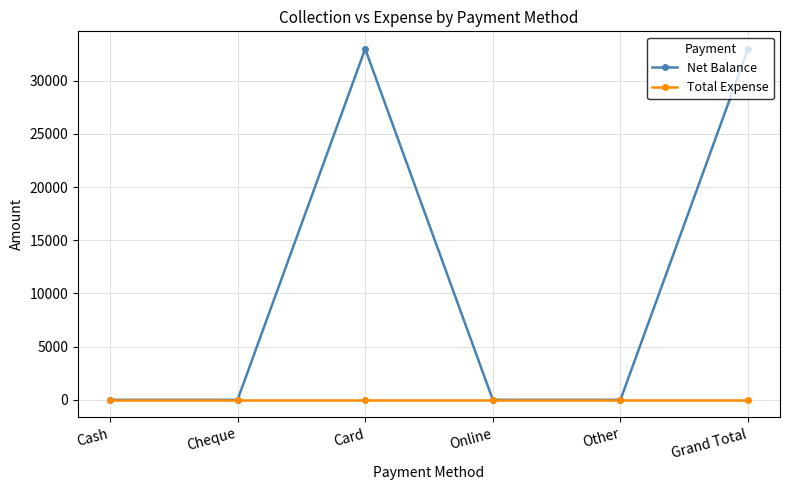

What are all the series names shown in the legend?

Net Balance, Total Expense